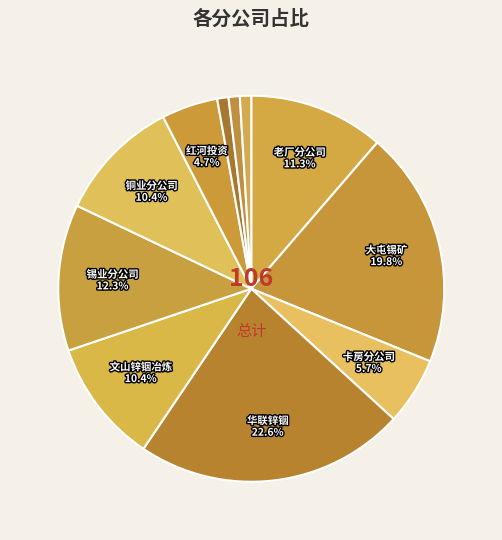

How many segments does this pie chart have?

11